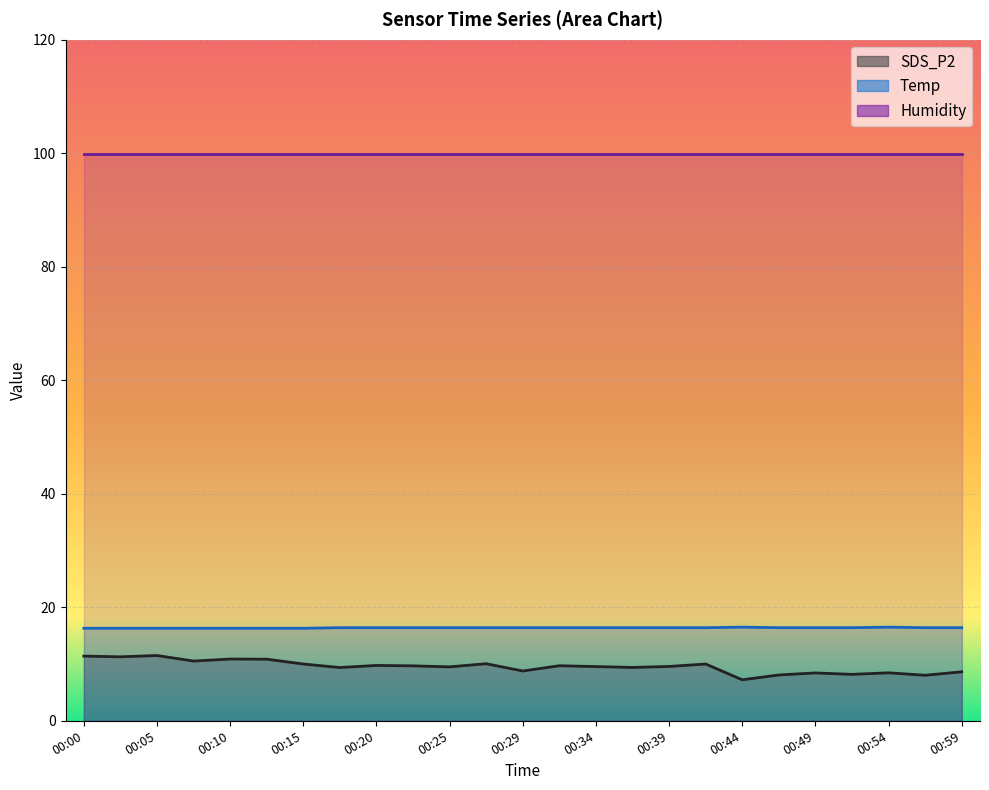

How many data points in SDS_P2 are less than 9?

8